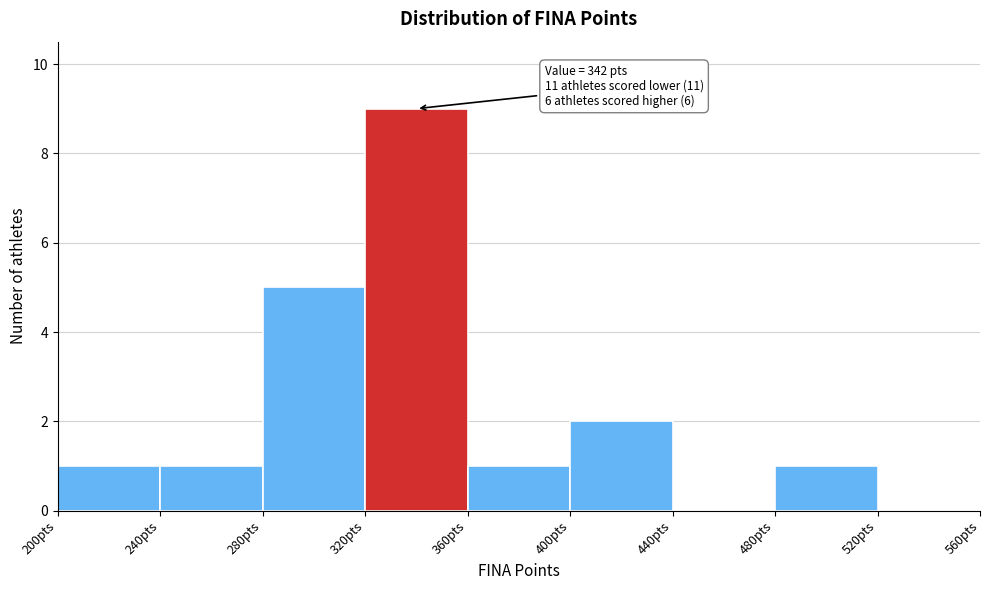

Over which range of the x-axis is the bar tallest?

320 to 360